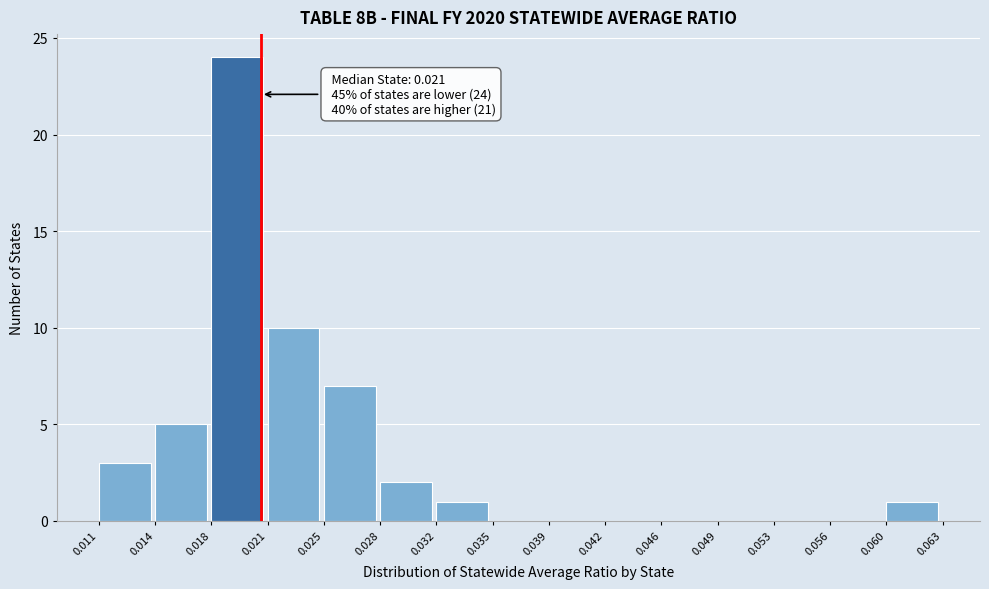

Over which range of the x-axis is the bar tallest?

0.018 to 0.021